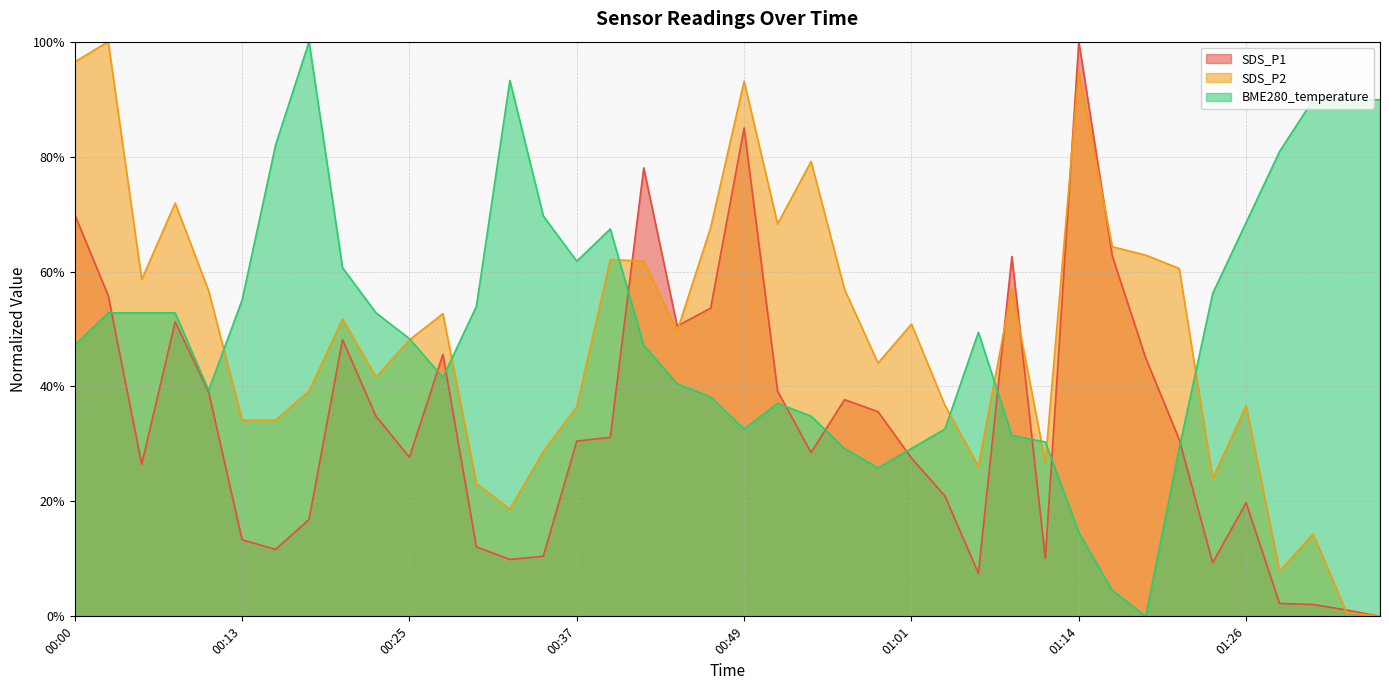

How many data points does each series have?

40